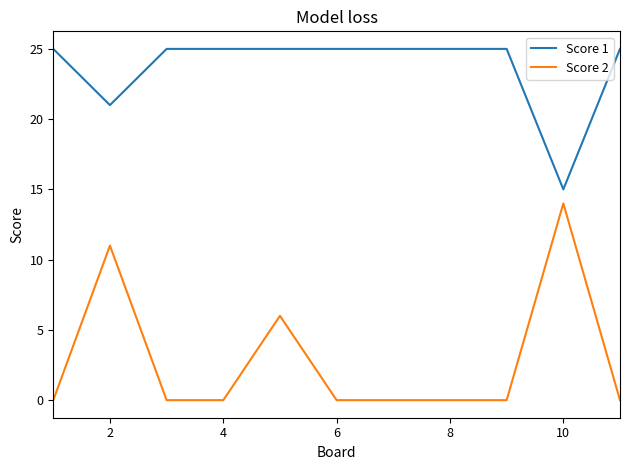

Rank the series by their average value, from lowest to highest.

Score 2, Score 1